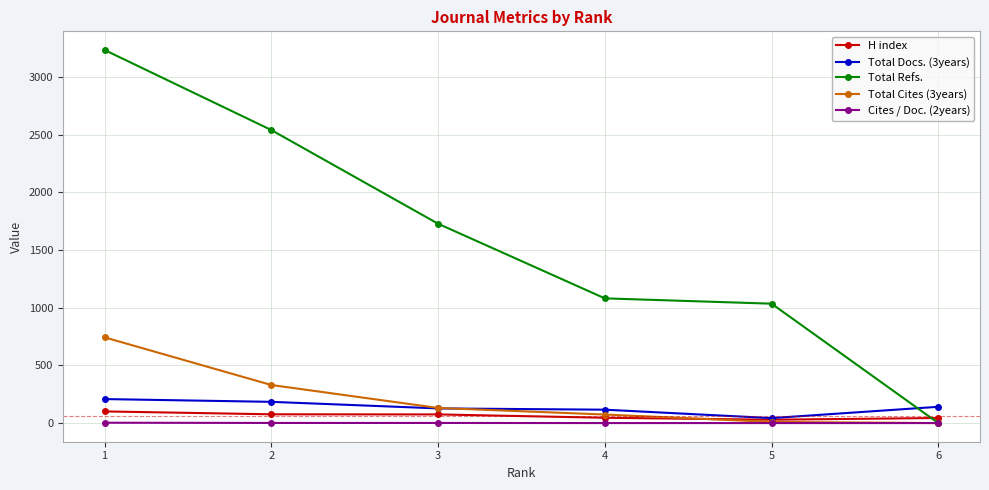

At which label does Total Cites (3years) reach its peak?

1